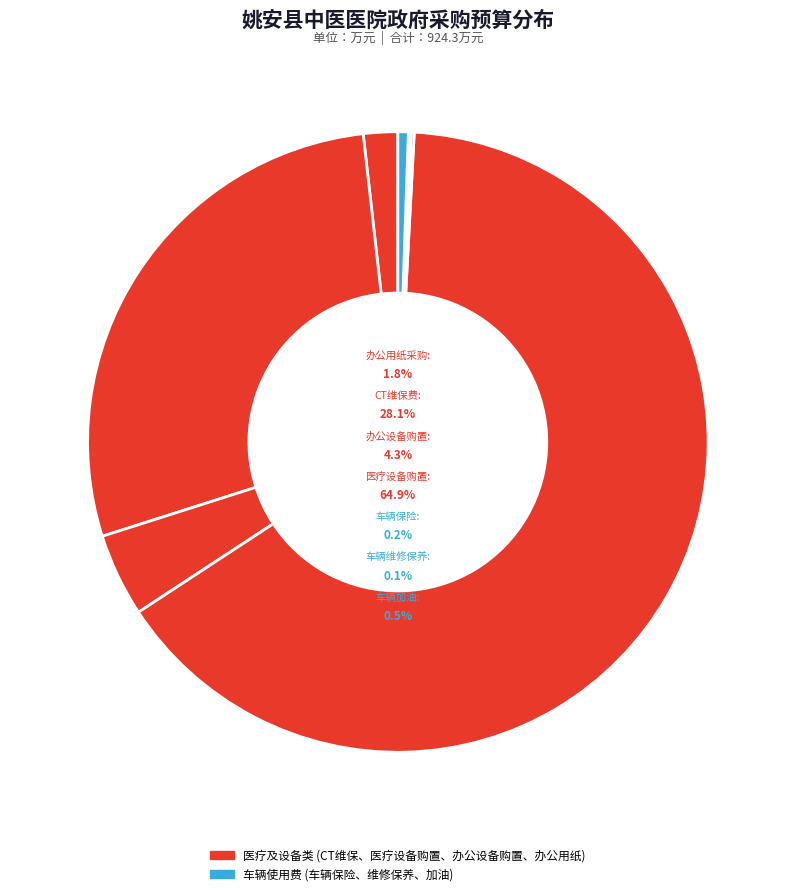

Rank the categories by value from highest to lowest.

医疗设备购置, CT维保费, 办公设备购置, 办公用纸采购, 车辆加油, 车辆保险, 车辆维修保养